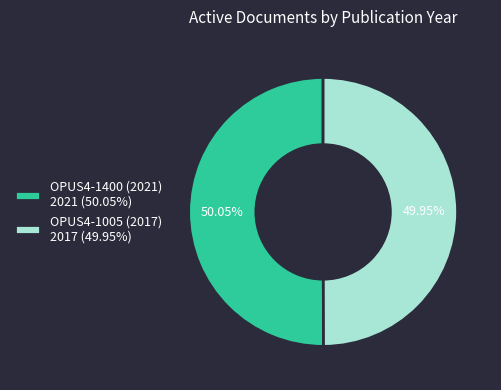

Is there a majority slice in this chart?

Yes